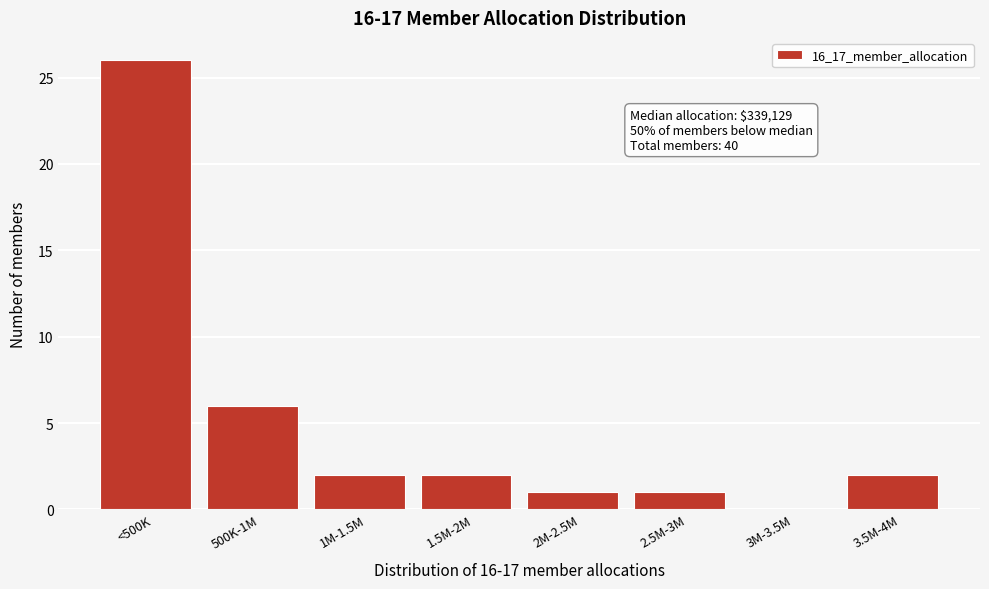

Reading right to left, extract all data points from this chart.

3.5M-4M=2	3M-3.5M=0	2.5M-3M=1	2M-2.5M=1	1.5M-2M=2	1M-1.5M=2	500K-1M=6	<500K=26